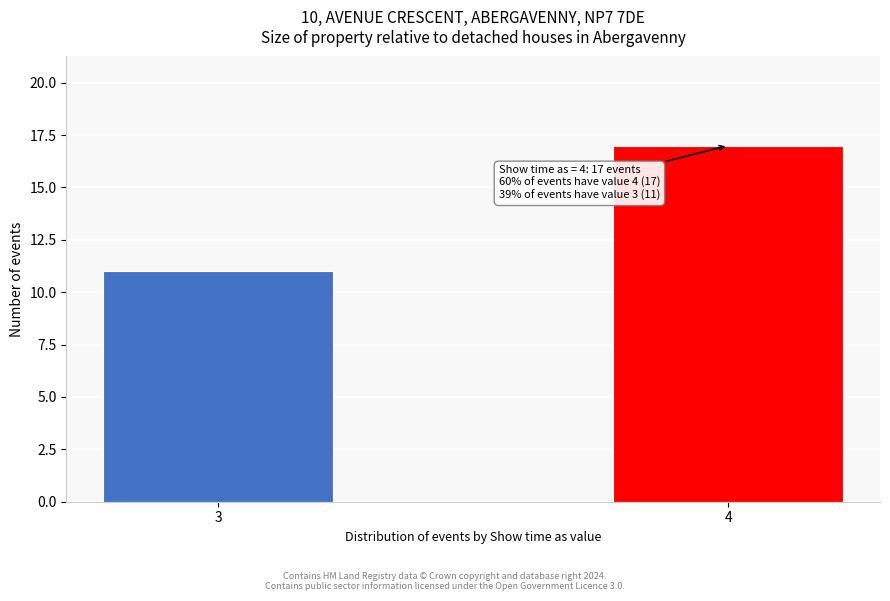

Reading left to right, list all the values displayed in this chart.

3=11	4=17